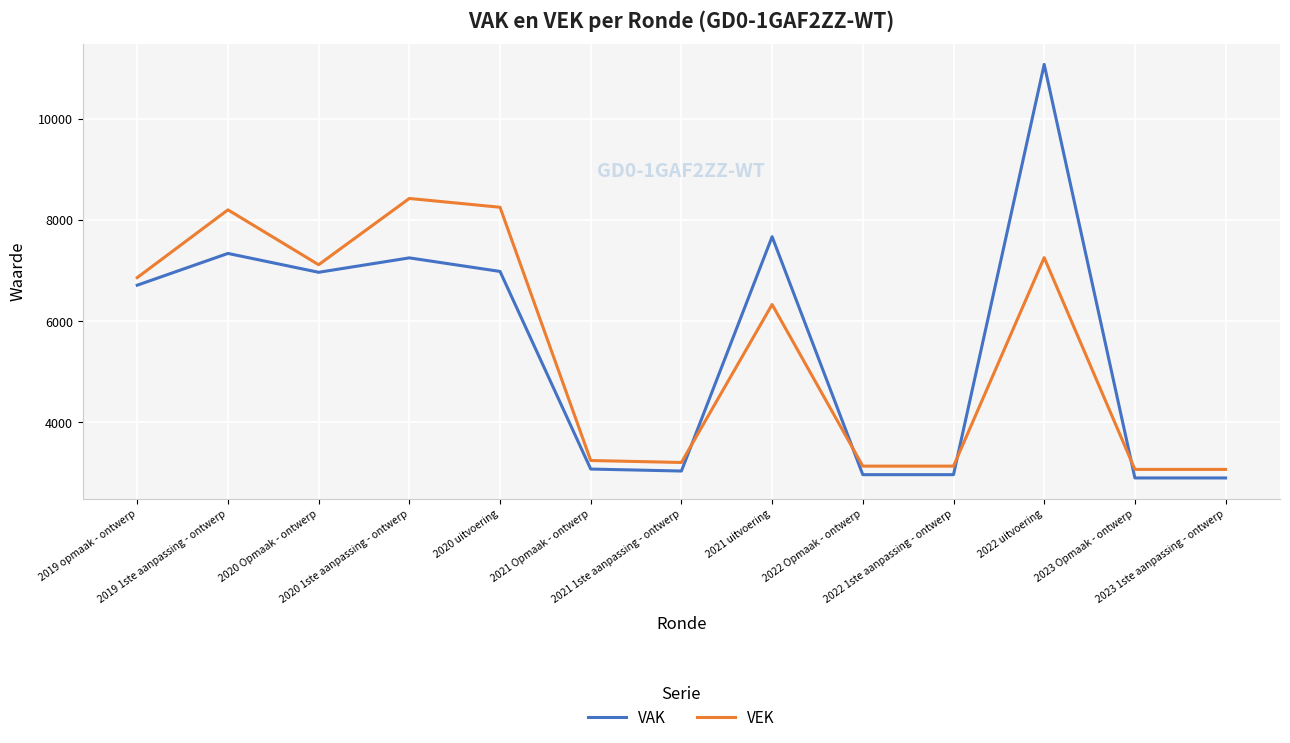

How many values in the VEK series are below 6331?

6